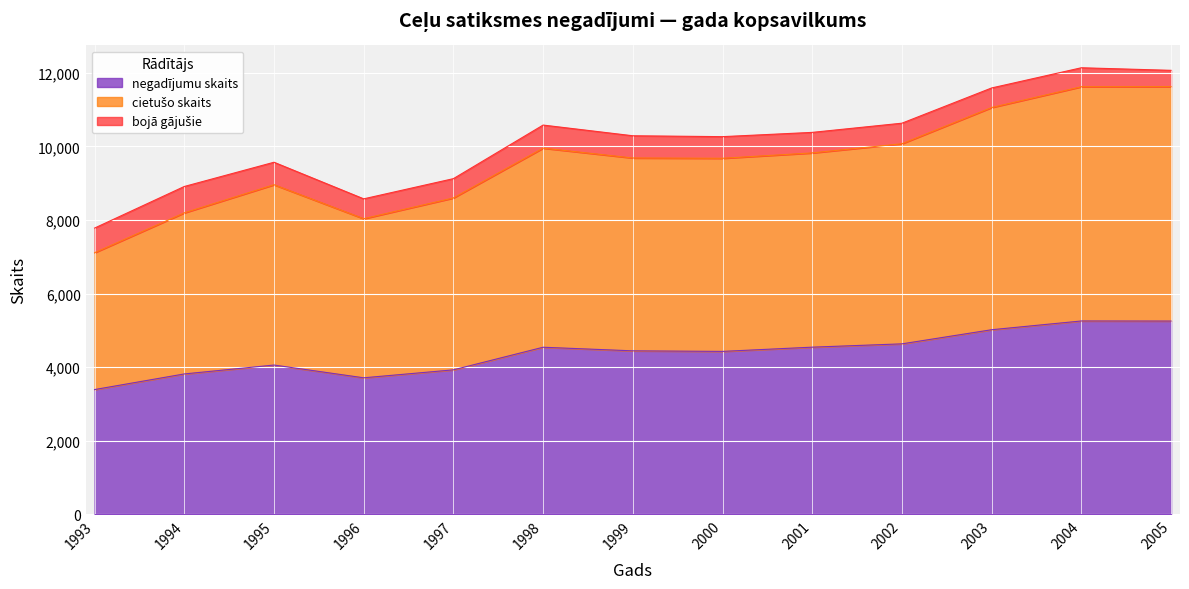

How many data points in negadījumu skaits are above 4442?

6